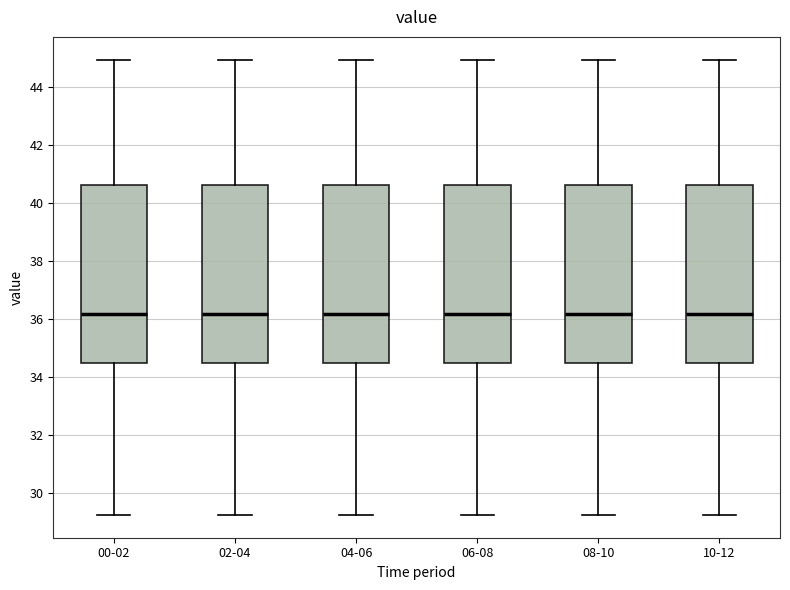

Reading left to right, transcribe this box plot: for each box, give where its median line is, the range the box spans, and where its two whiskers end, as read against the y-axis. The values are not printed on the chart, so give them approximately, as read against the axis.

00-02: median 36.2, box 34.4 to 40.6, whiskers 29.2 to 45.0
02-04: median 36.2, box 34.4 to 40.6, whiskers 29.2 to 45.0
04-06: median 36.2, box 34.4 to 40.6, whiskers 29.2 to 45.0
06-08: median 36.2, box 34.4 to 40.6, whiskers 29.2 to 45.0
08-10: median 36.2, box 34.4 to 40.6, whiskers 29.2 to 45.0
10-12: median 36.2, box 34.4 to 40.6, whiskers 29.2 to 45.0